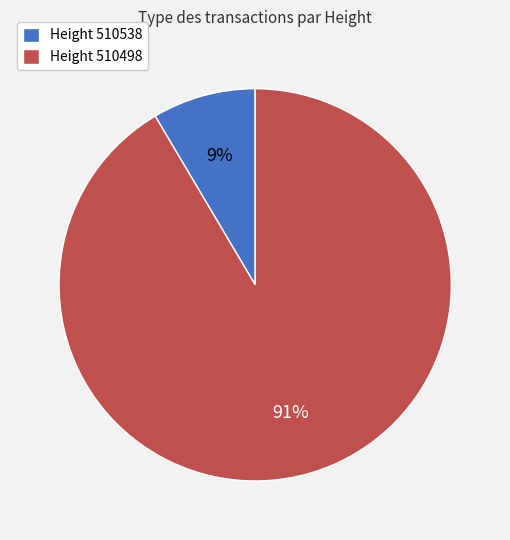

To the nearest percent, what is the average slice percentage?

50%